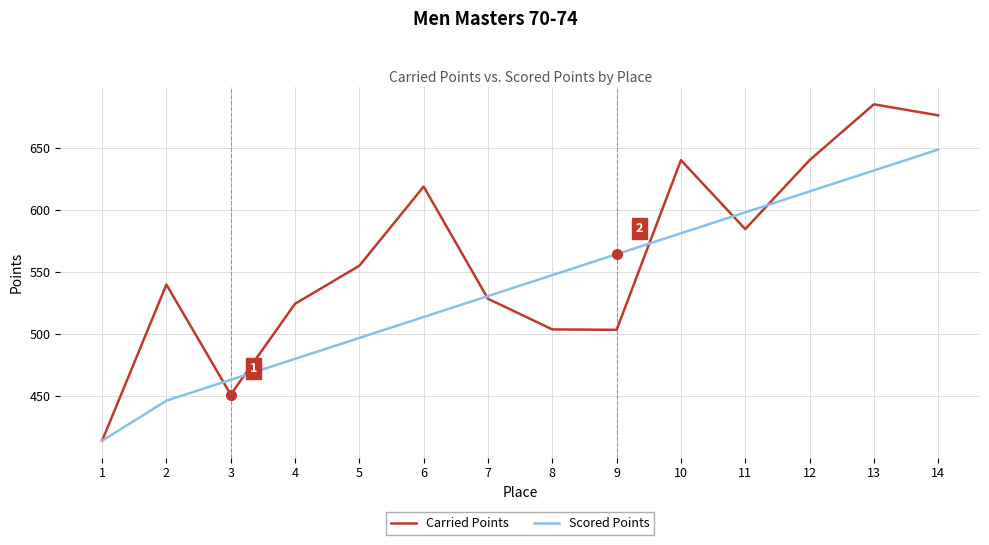

Which label corresponds to the largest value in the chart?

13